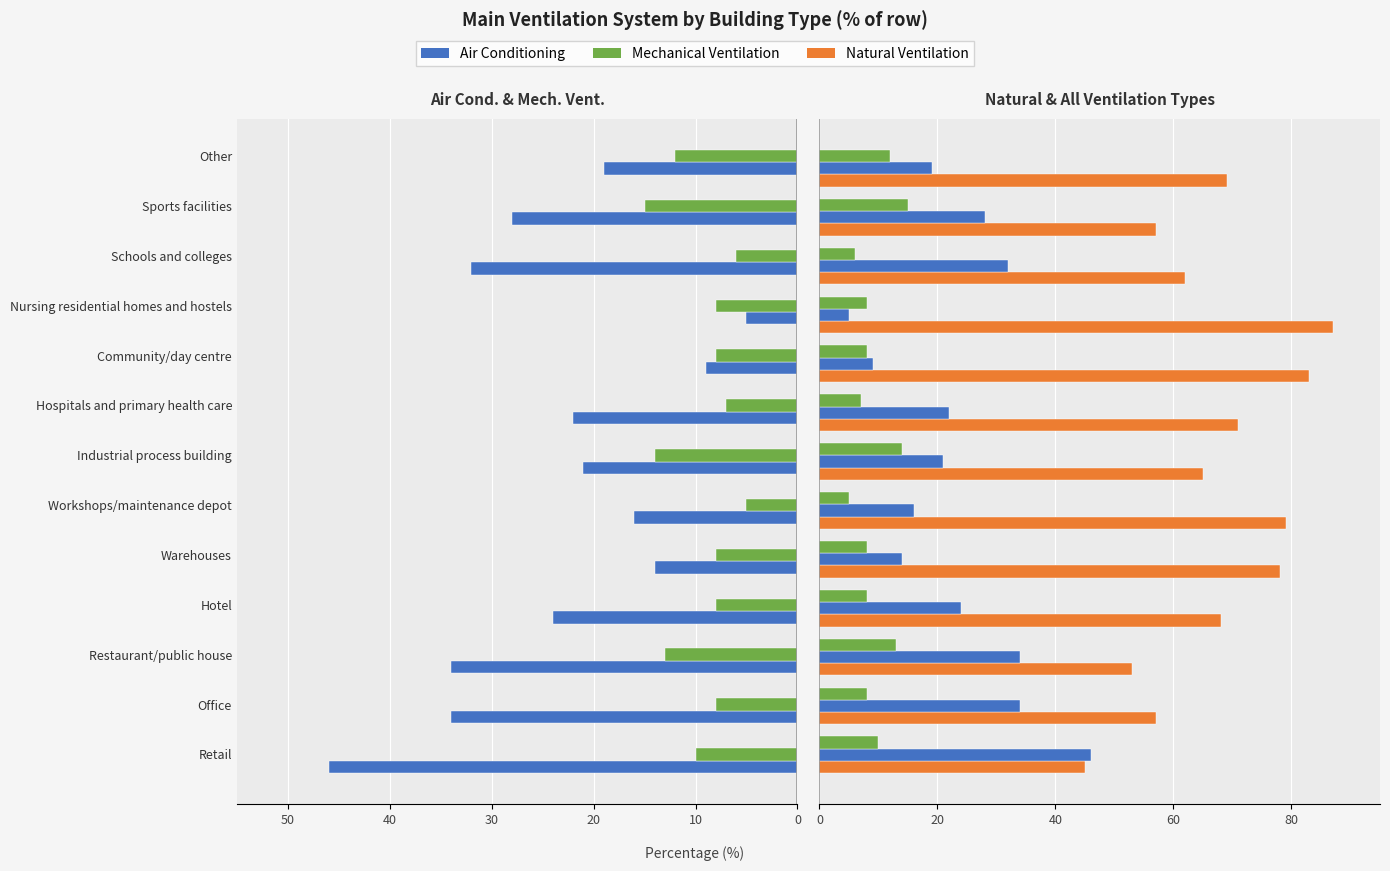

Between 50 and 40, which series saw the biggest shift?

Air Conditioning